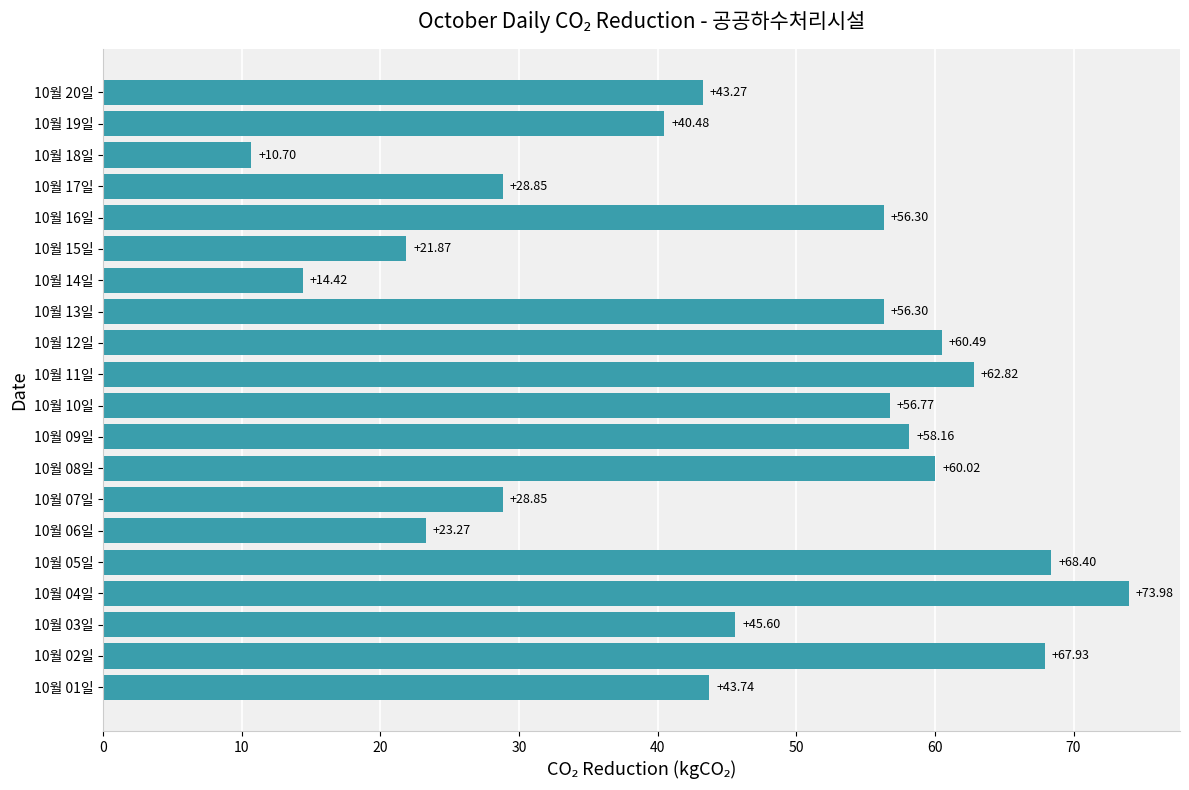

What is the change in value from 10월 12일 to 10월 18일?

-49.8